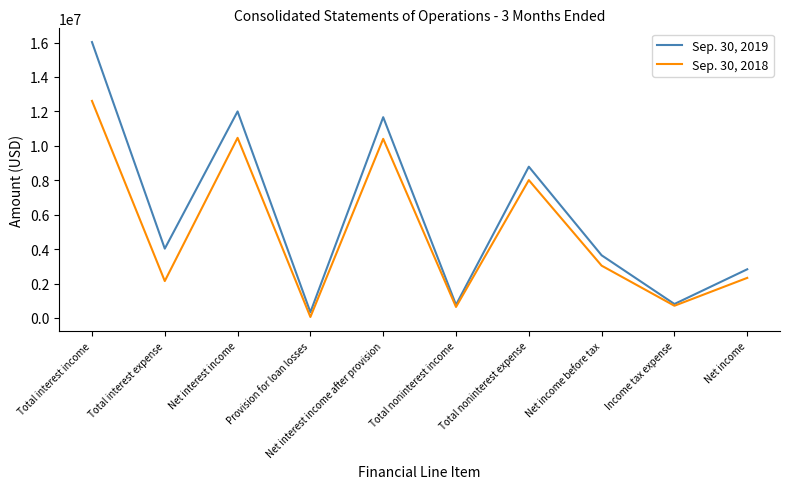

Where is Sep. 30, 2018 nearest to the value 6333500?

Total noninterest expense